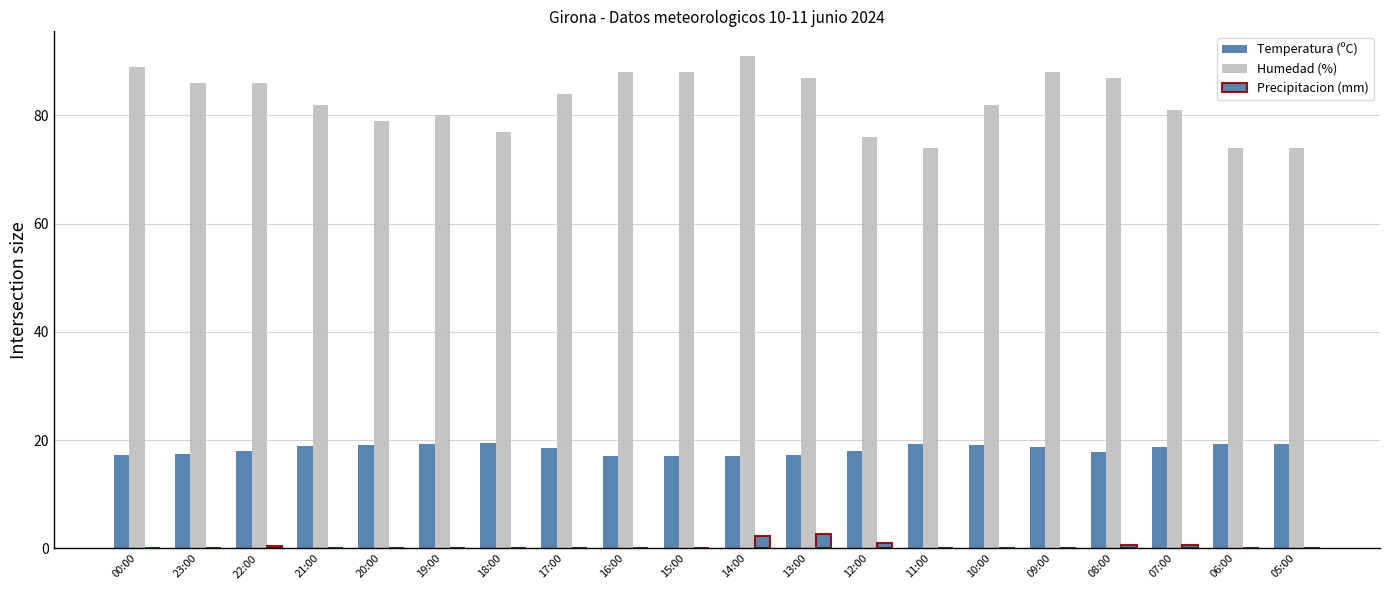

Which series changed the most between 00:00 and 11:00?

Humedad (%)